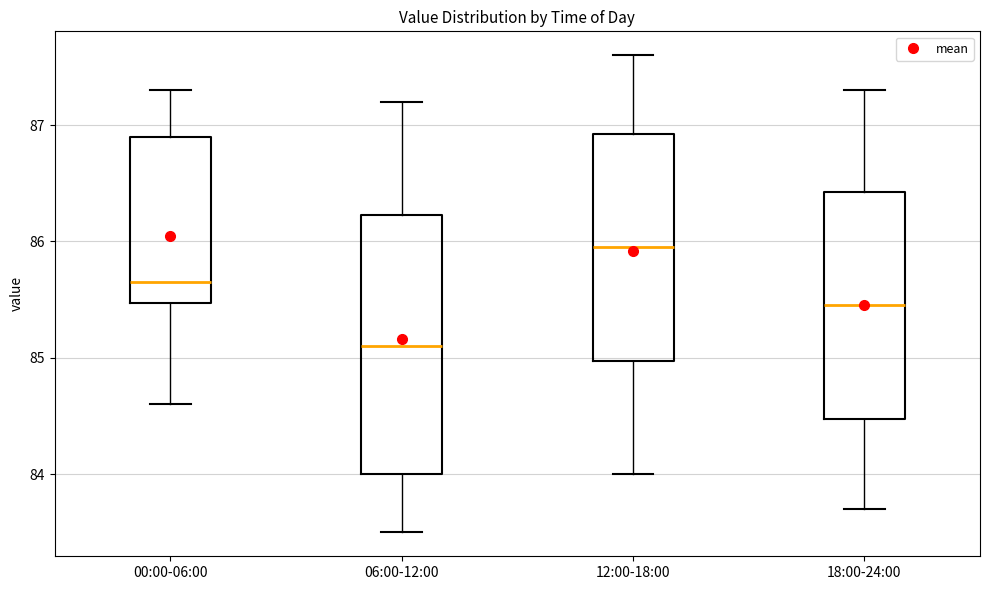

Reading left to right, transcribe this box plot: for each box, give where its median line is, the range the box spans, and where its two whiskers end, as read against the y-axis. The values are not printed on the chart, so give them approximately, as read against the axis.

00:00-06:00: median 85.7, box 85.5 to 86.9, whiskers 84.6 to 87.3
06:00-12:00: median 85.1, box 84.0 to 86.2, whiskers 83.5 to 87.2
12:00-18:00: median 86.0, box 85.0 to 86.9, whiskers 84.0 to 87.6
18:00-24:00: median 85.5, box 84.5 to 86.4, whiskers 83.7 to 87.3